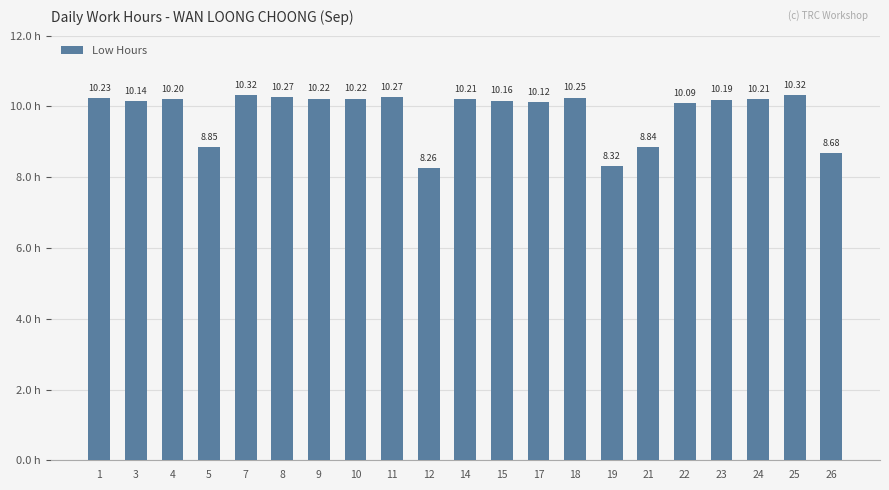

What is the ratio of the value at 4 to the value at 17?

1.0